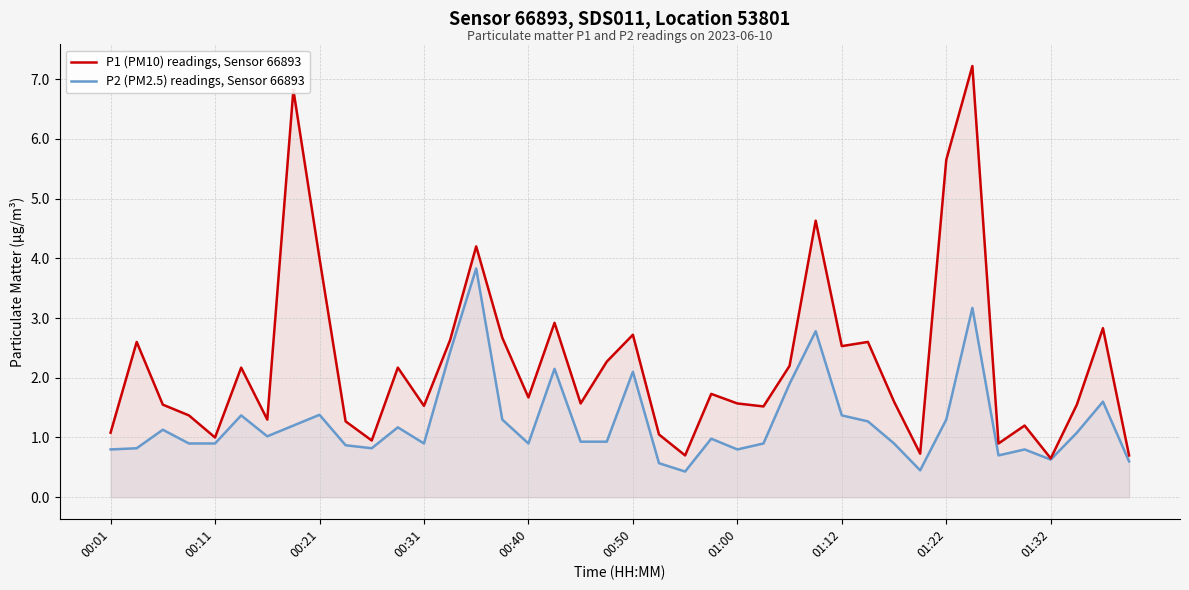

What is the difference between the highest and lowest values at 00:01?

0.3